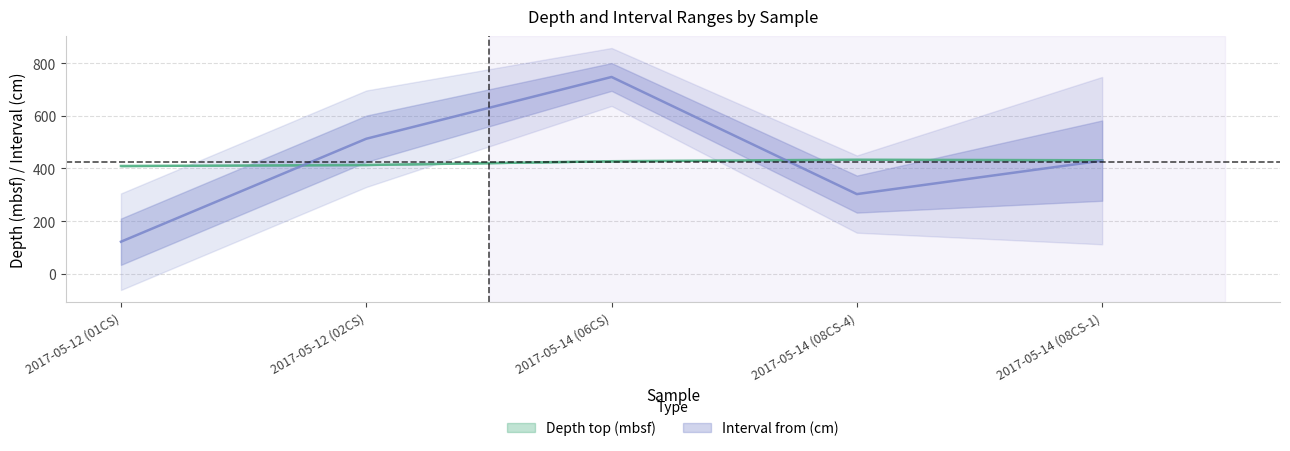

What is the label of the 4th point from the left?

2017-05-14 (08CS-4)